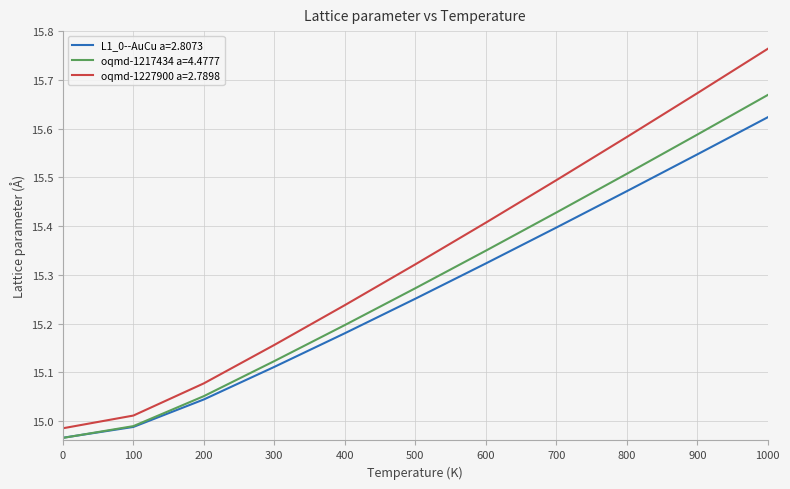

Is the value of oqmd-1217434 a=4.4777 at 600 greater than the value of oqmd-1227900 a=2.7898 at 200?

Yes